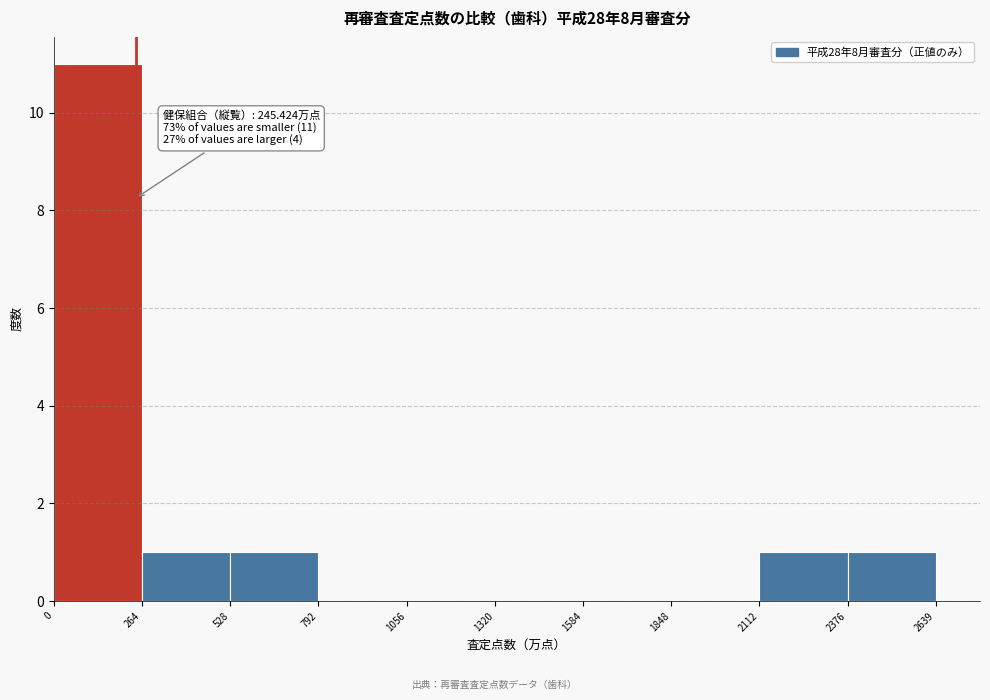

Over which range of the x-axis is the bar tallest?

0 to 264